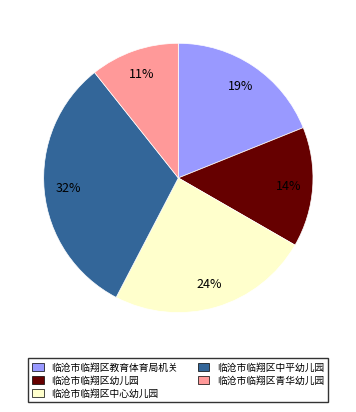

Is there a majority slice in this chart?

No